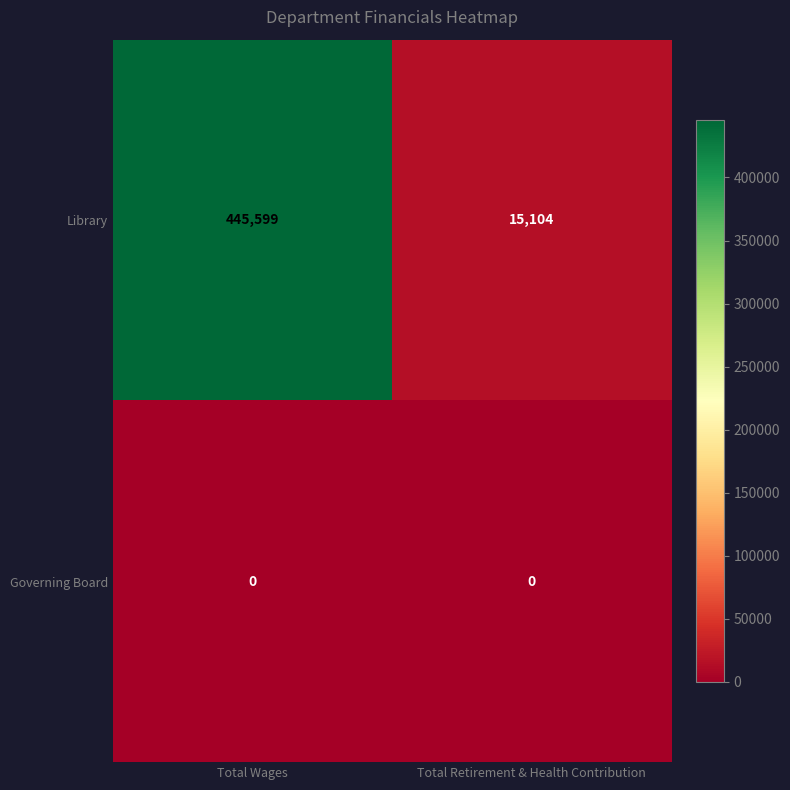

What is the sum of the Library values at Total Retirement & Health Contribution and Total Wages?

460703